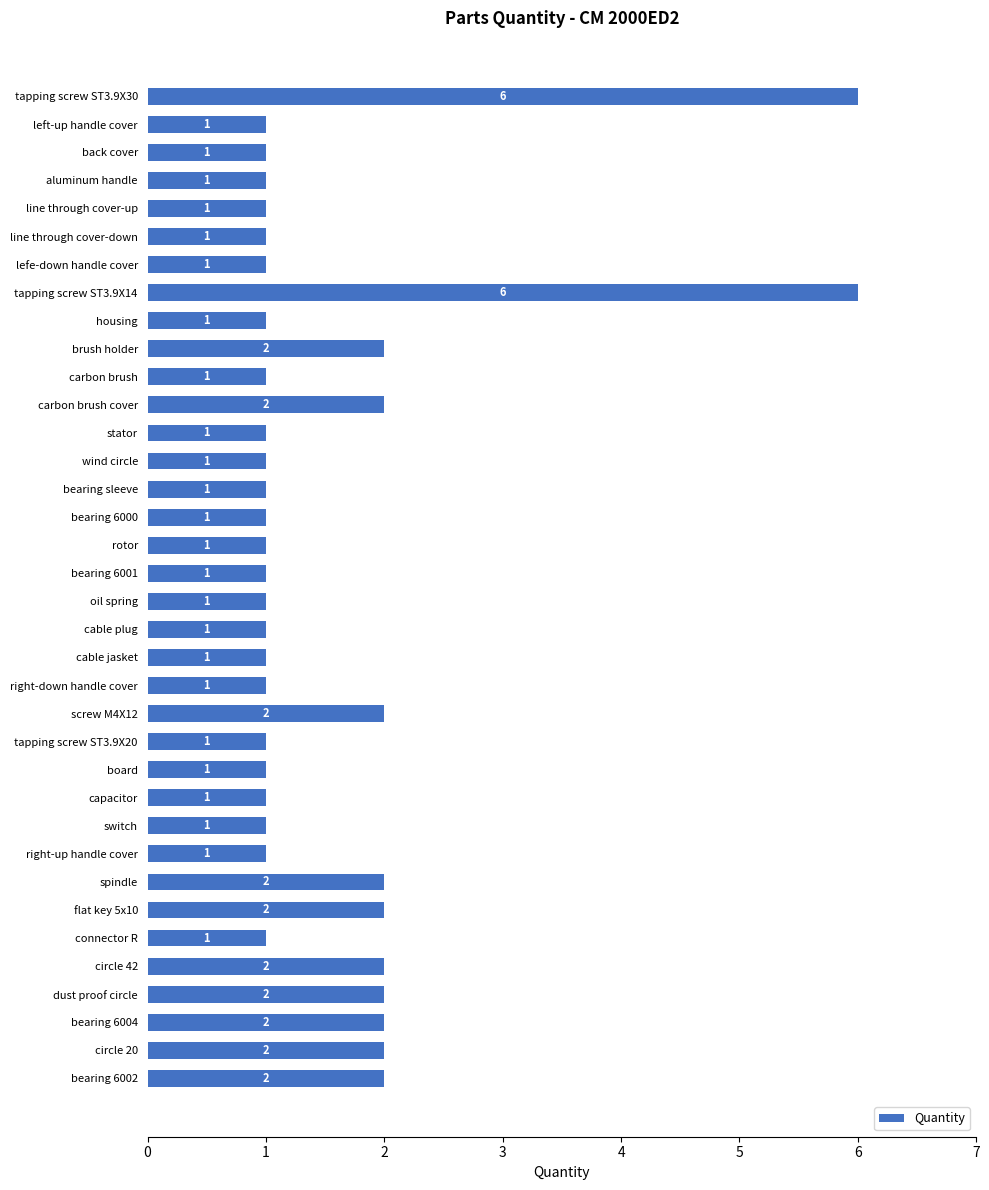

What is the difference between the maximum and minimum values?

5